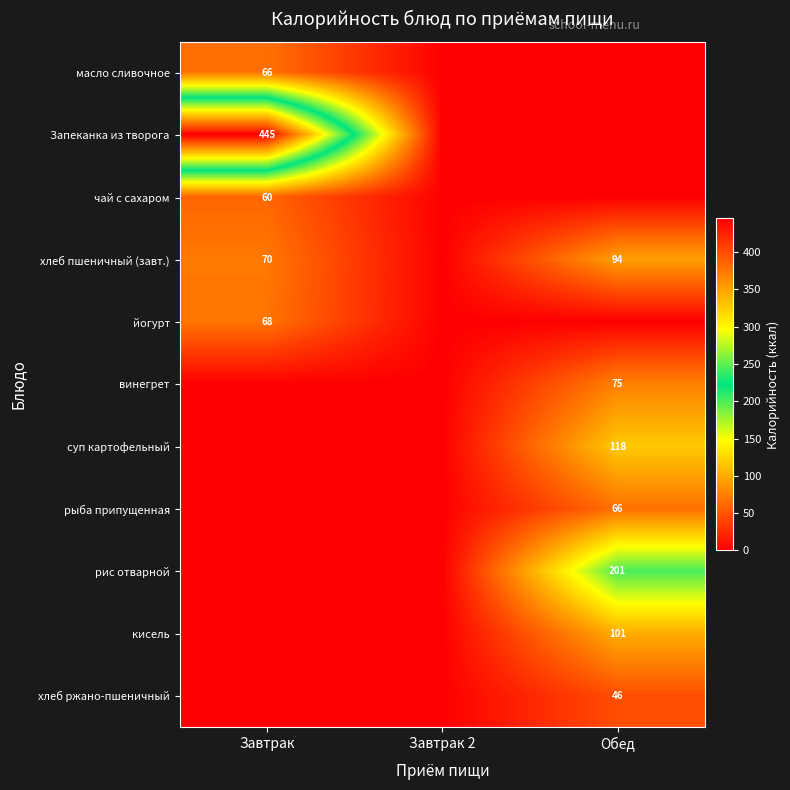

True or false: кисель has a value of 101 at Обед.

True